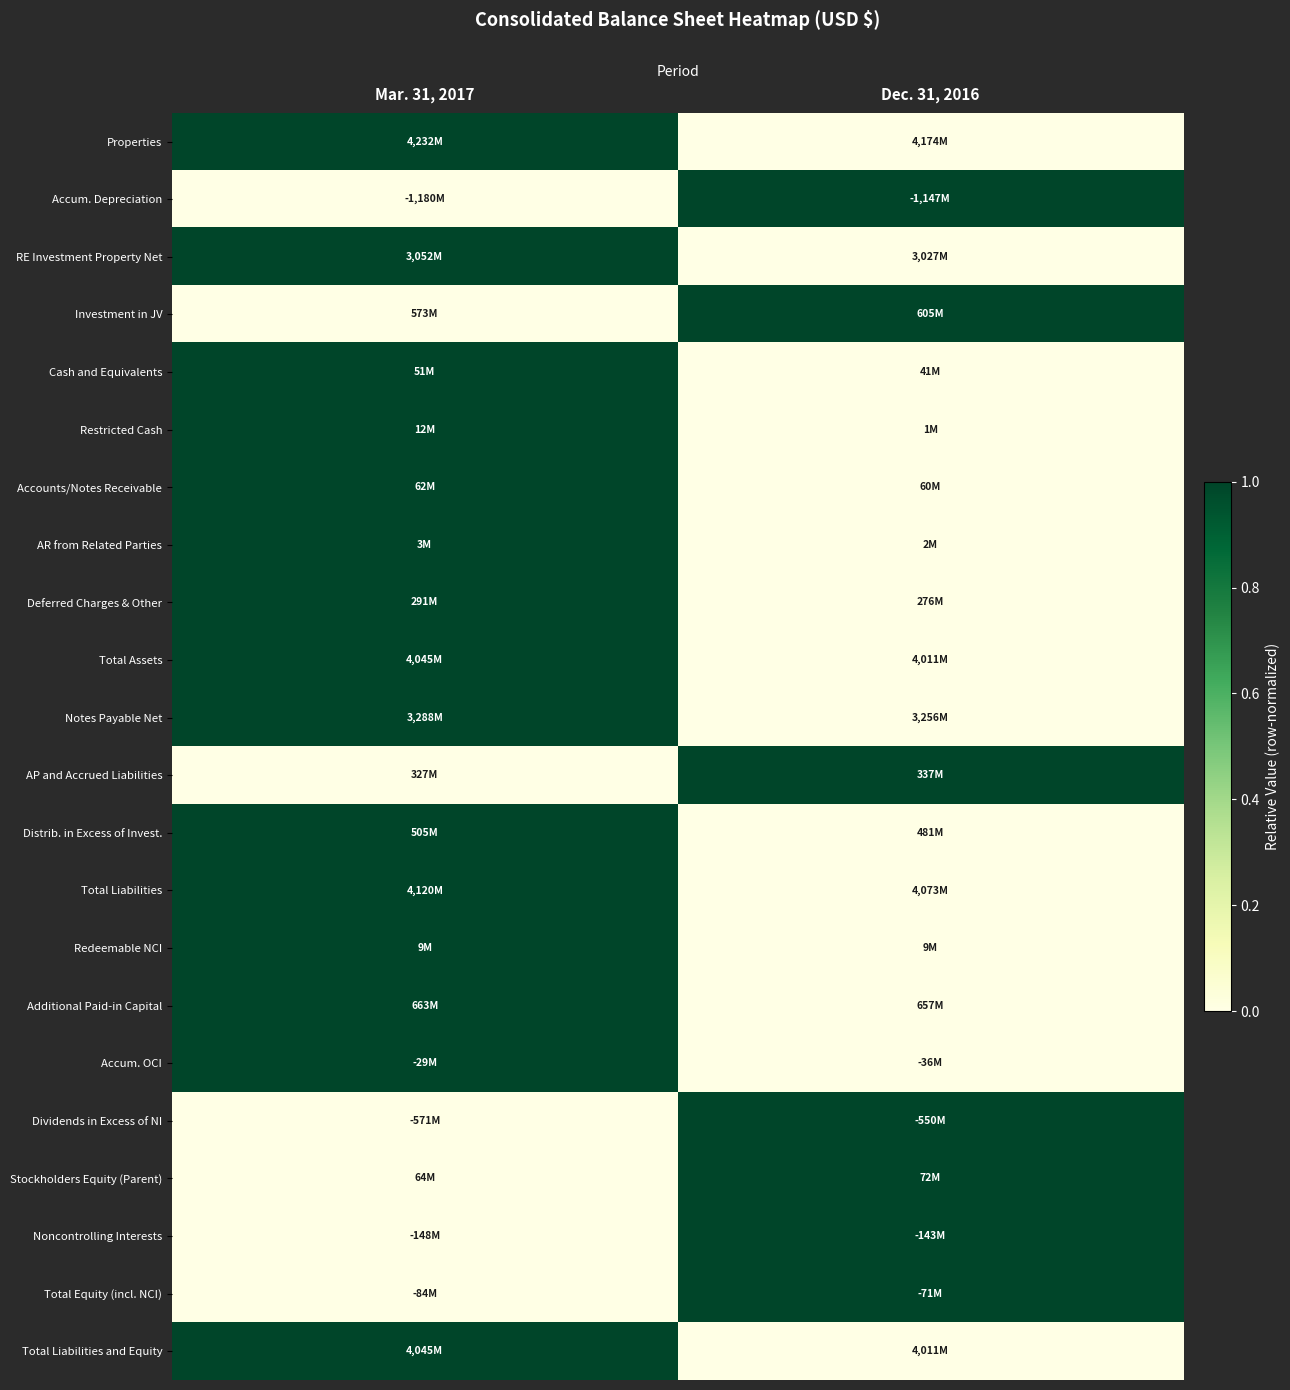

How many distinct data groups are displayed?

22